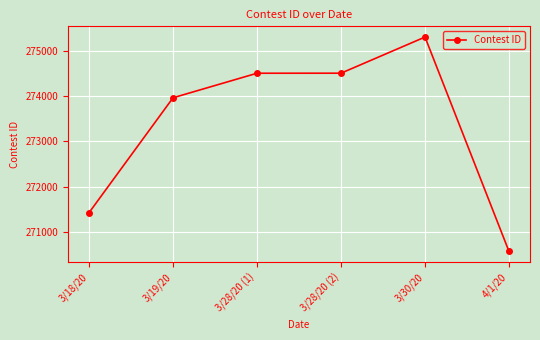

What is the sum of all values?

1640267